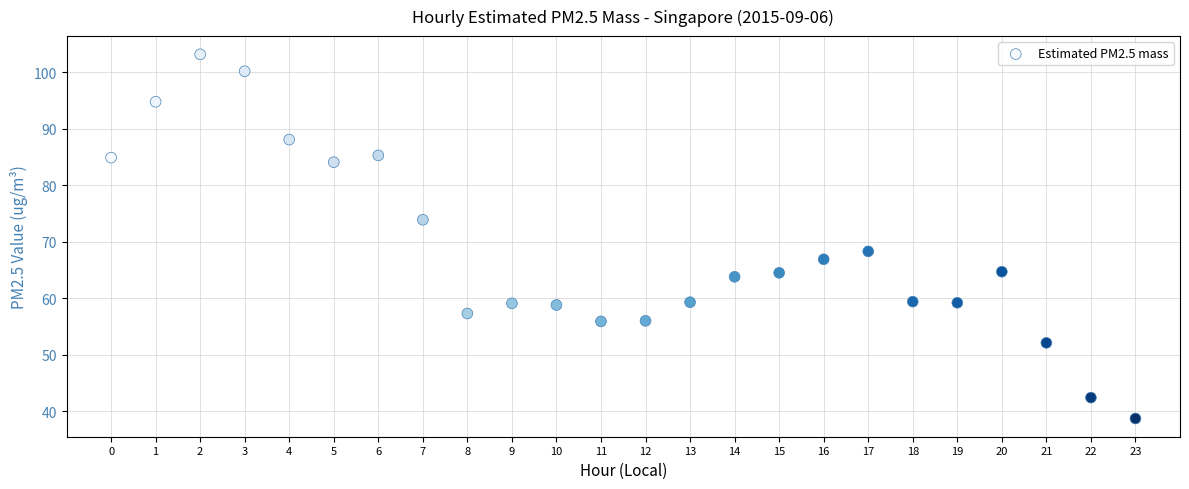

What is the range of Y values (max minus min)?

64.5